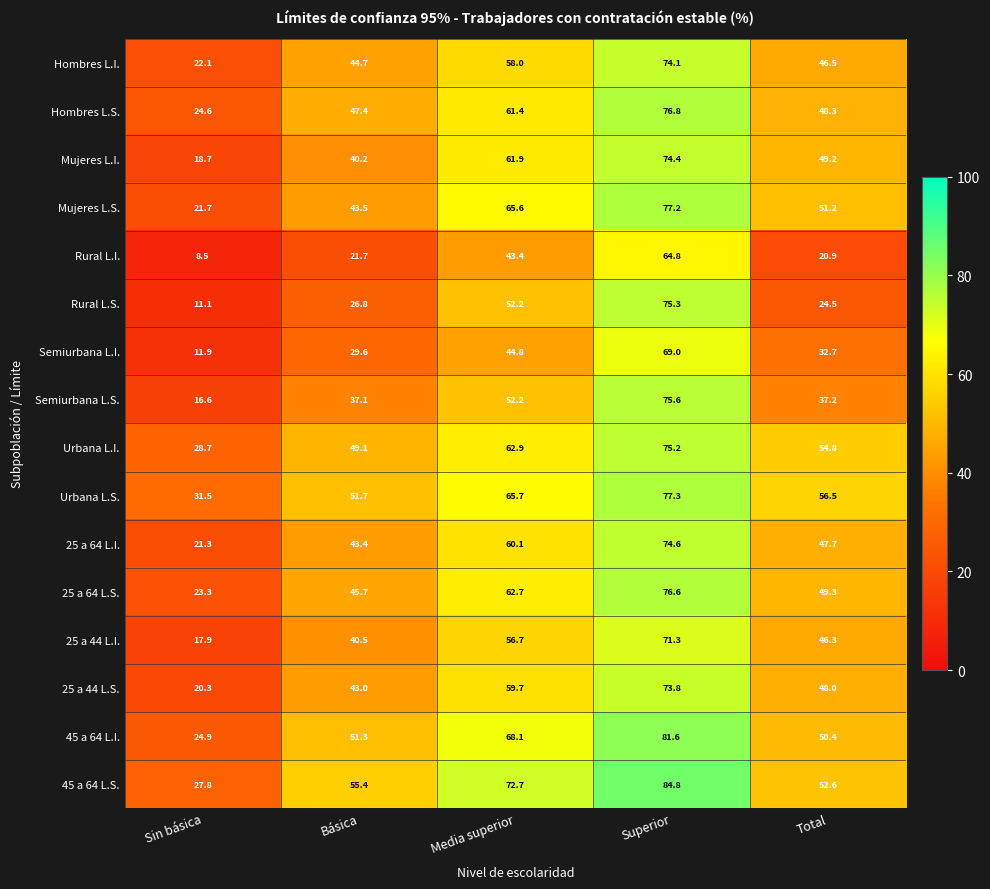

At how many categories does at least one series exceed 39?

4